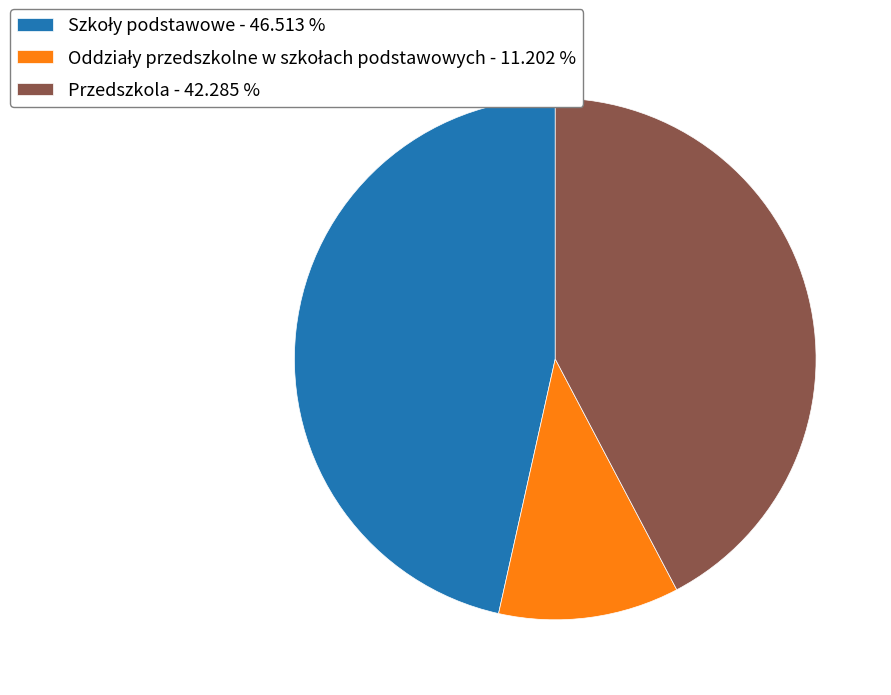

Is there a majority slice in this chart?

No